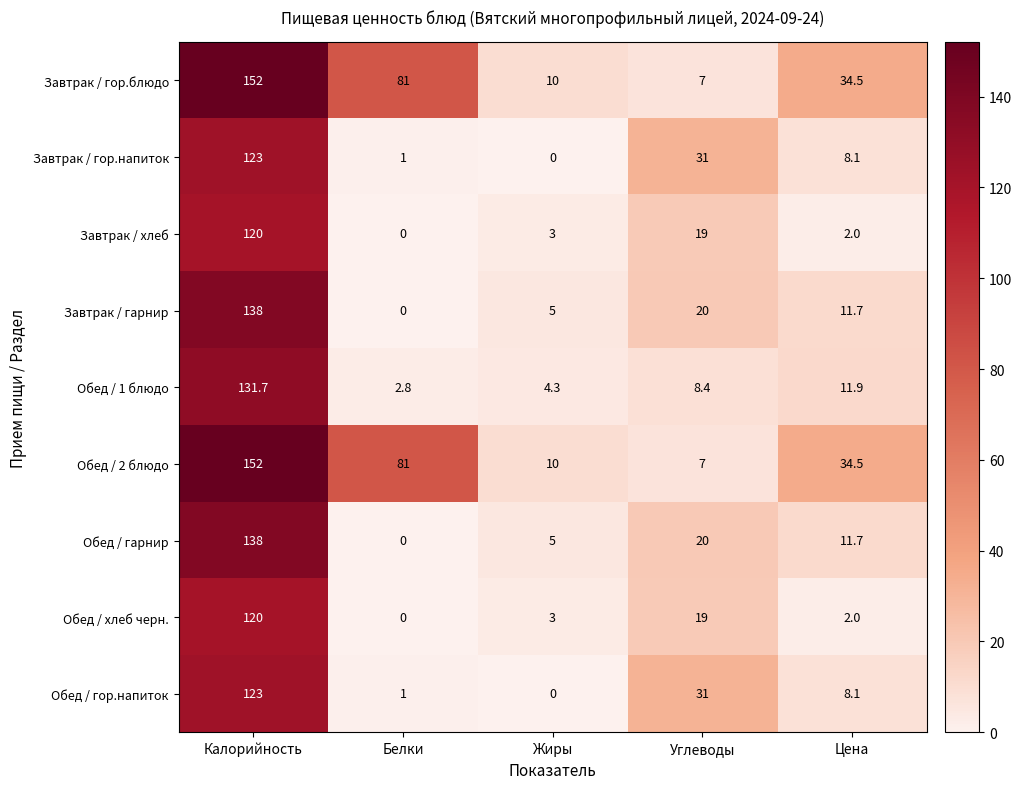

How many distinct data groups are displayed?

9